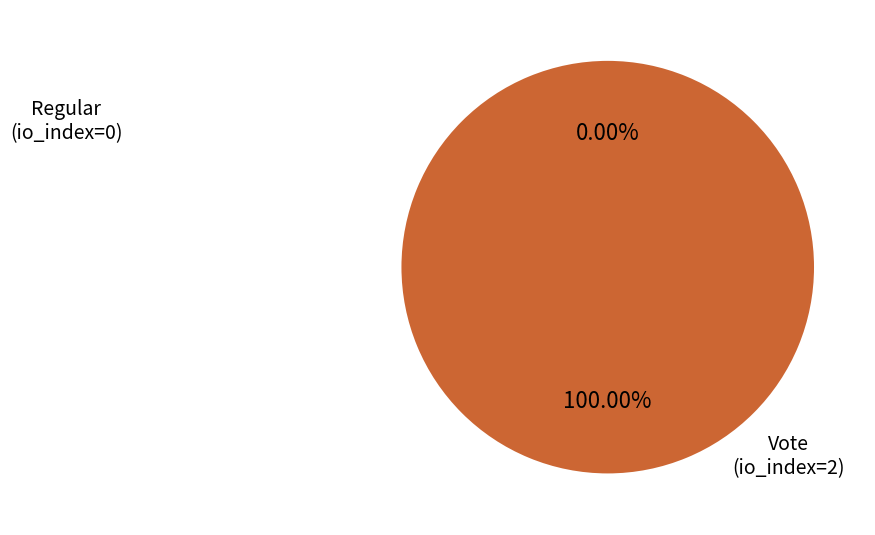

How many slices are in this pie chart?

2